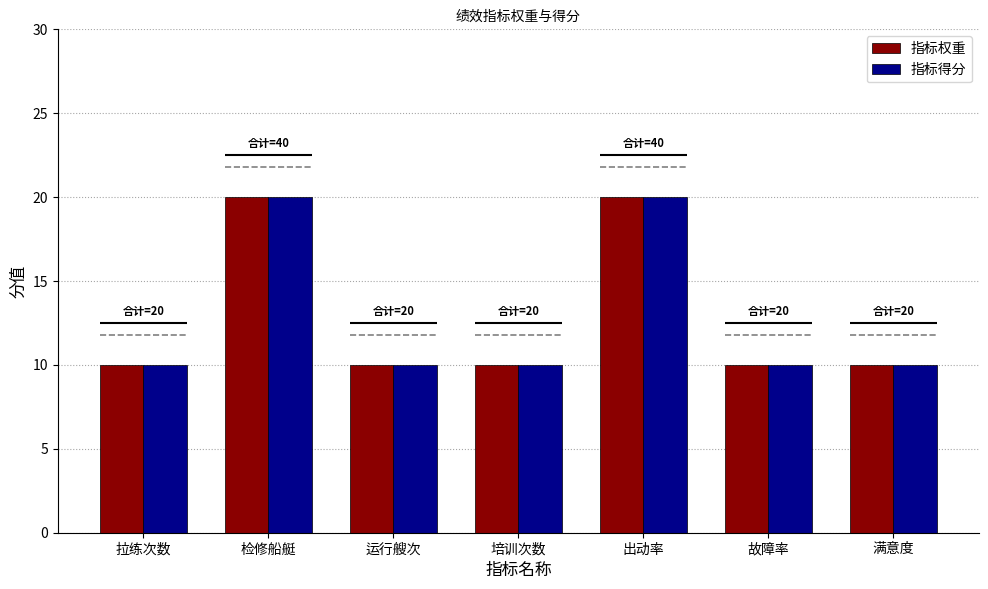

Which label corresponds to the smallest value in the chart?

拉练次数